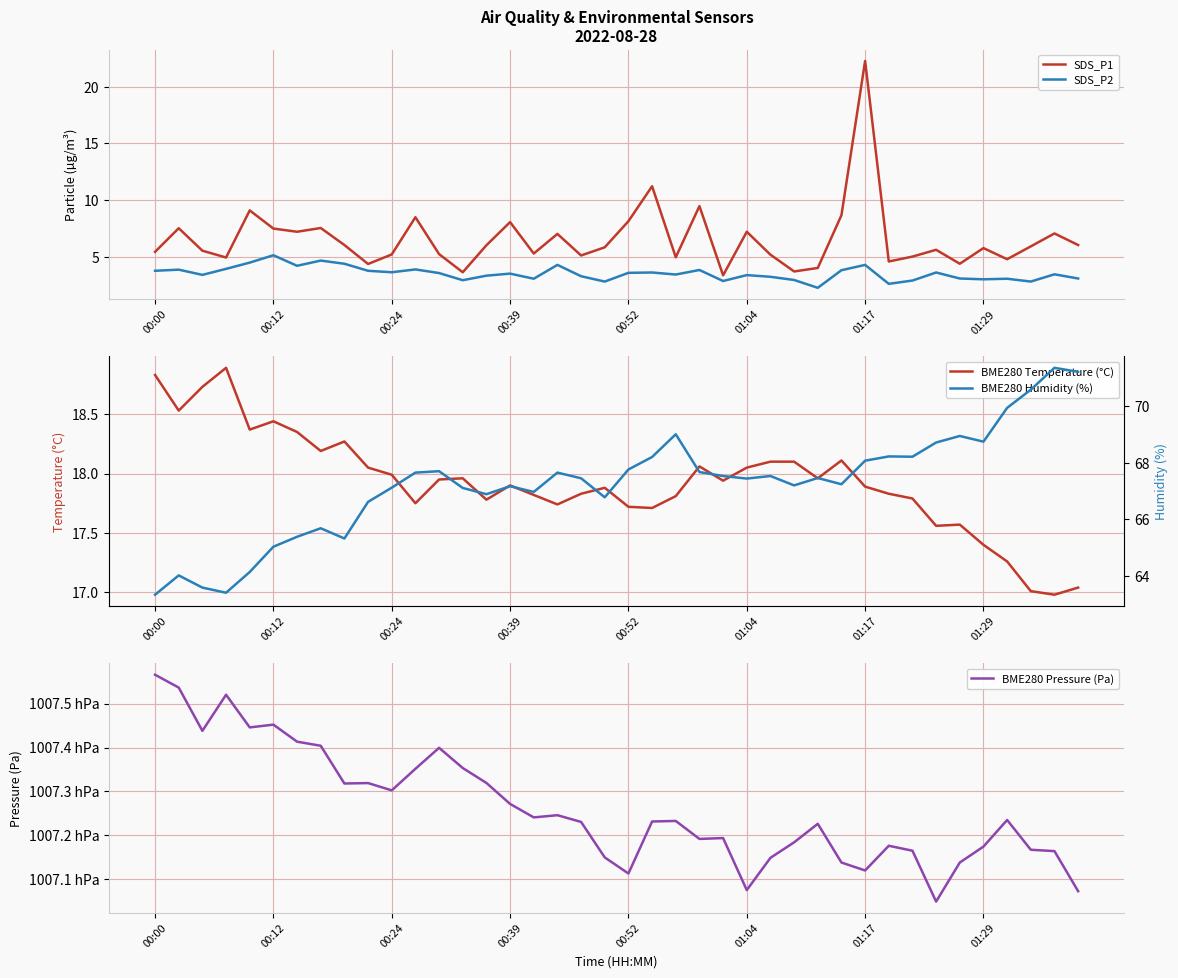

What is the spread (max minus min) of values at 27?

100715.4